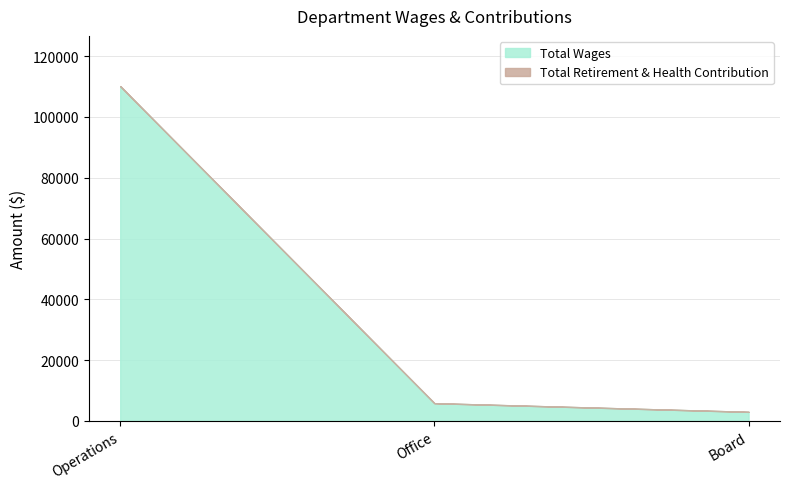

Where is Total Wages nearest to the value 56571?

Office